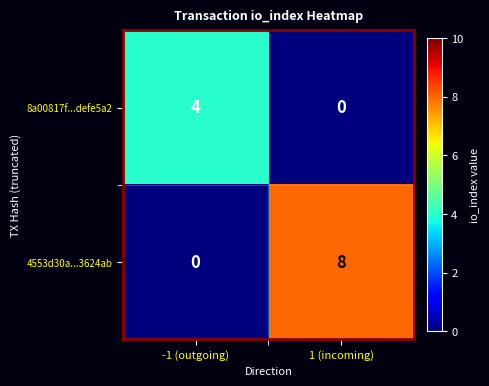

Reading left to right, extract all data points from this chart.

8a00817f...defe5a2: 4	0
4553d30a...3624ab: 0	8